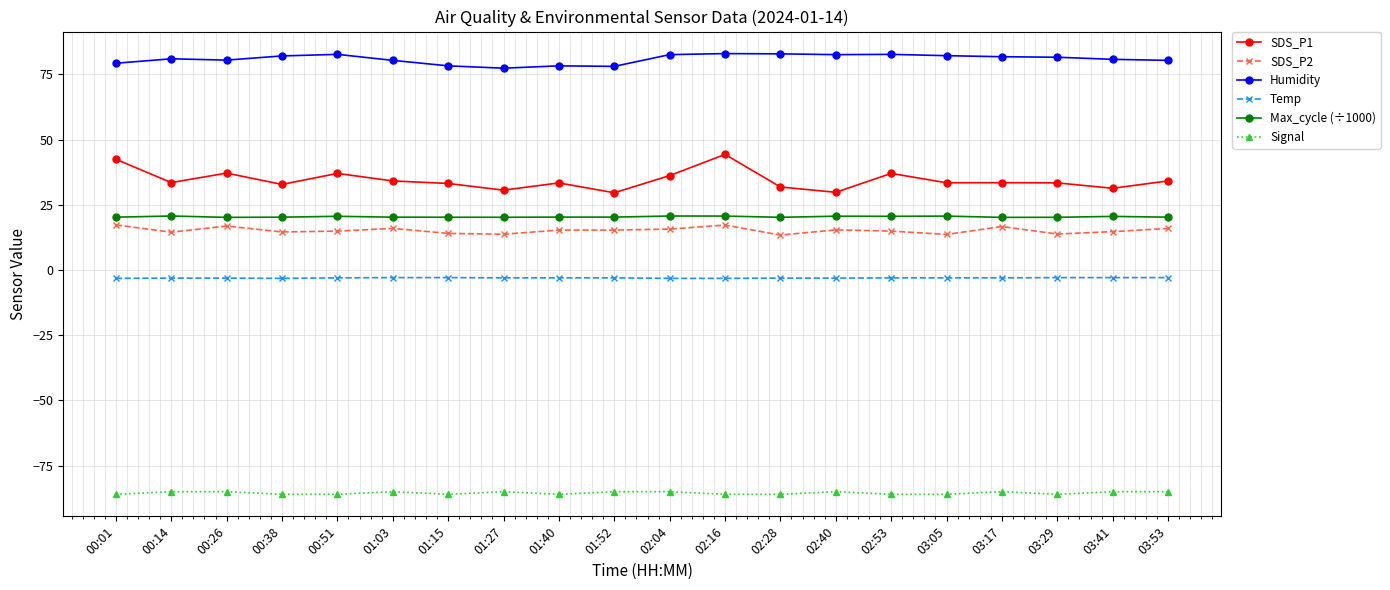

What is the label of the 16th point from the left?

03:05